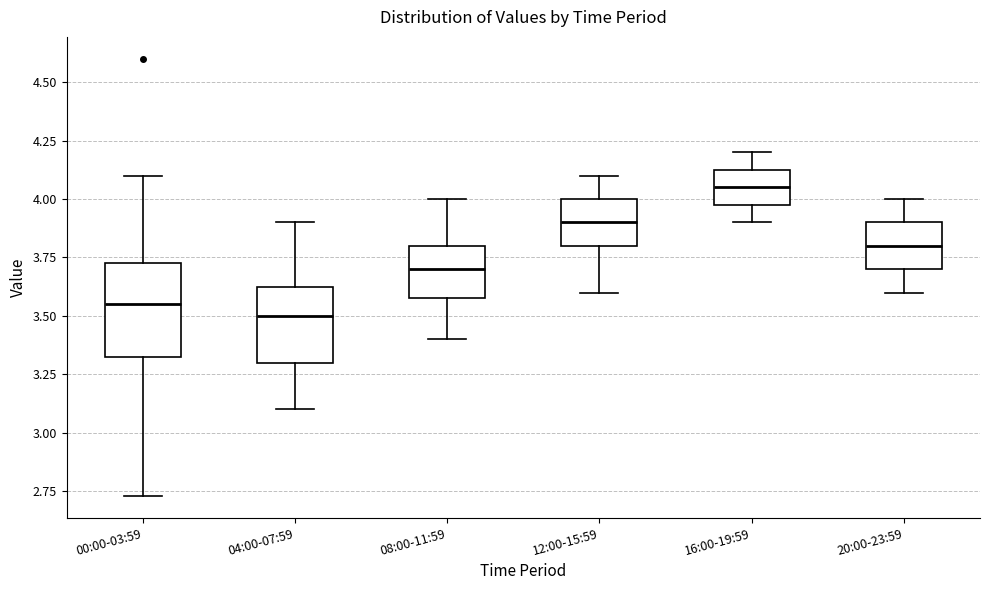

Reading left to right, read every box against the y-axis: the position of its median line, the range the box covers, and the ends of its whiskers. The values are not printed on the chart, so give them approximately, as read against the axis.

00:00-03:59: median 3.55, box 3.30 to 3.75, whiskers 2.75 to 4.10
04:00-07:59: median 3.50, box 3.30 to 3.65, whiskers 3.10 to 3.90
08:00-11:59: median 3.70, box 3.60 to 3.80, whiskers 3.40 to 4.00
12:00-15:59: median 3.90, box 3.80 to 4.00, whiskers 3.60 to 4.10
16:00-19:59: median 4.05, box 4.00 to 4.15, whiskers 3.90 to 4.20
20:00-23:59: median 3.80, box 3.70 to 3.90, whiskers 3.60 to 4.00